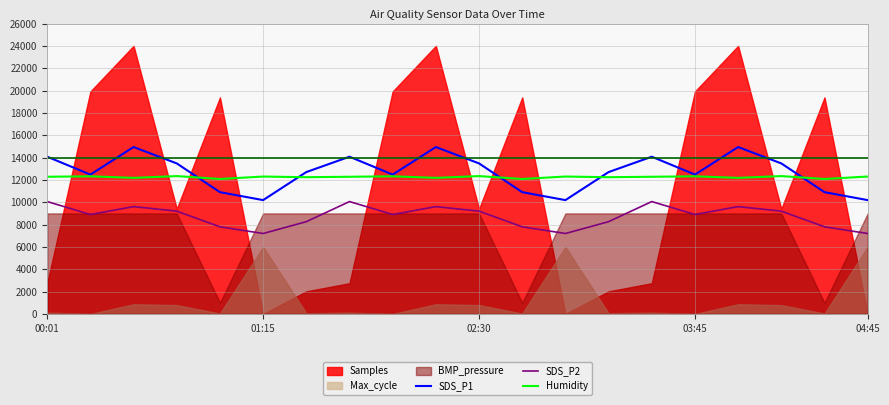

Which series has the largest total across all categories?

SDS_P1